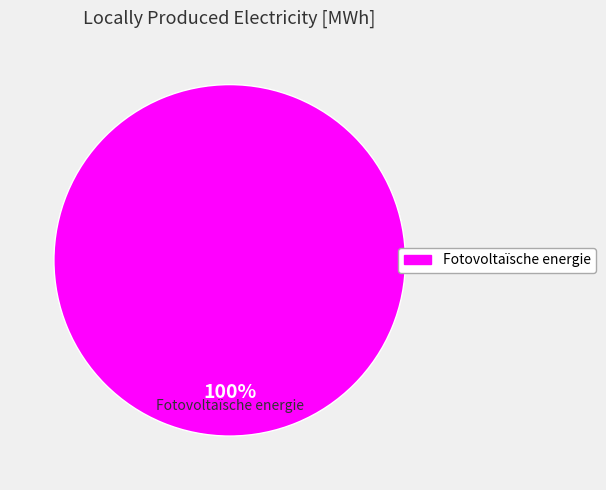

What percentage is the Fotovoltaïsche energie slice, to the nearest percent?

100%